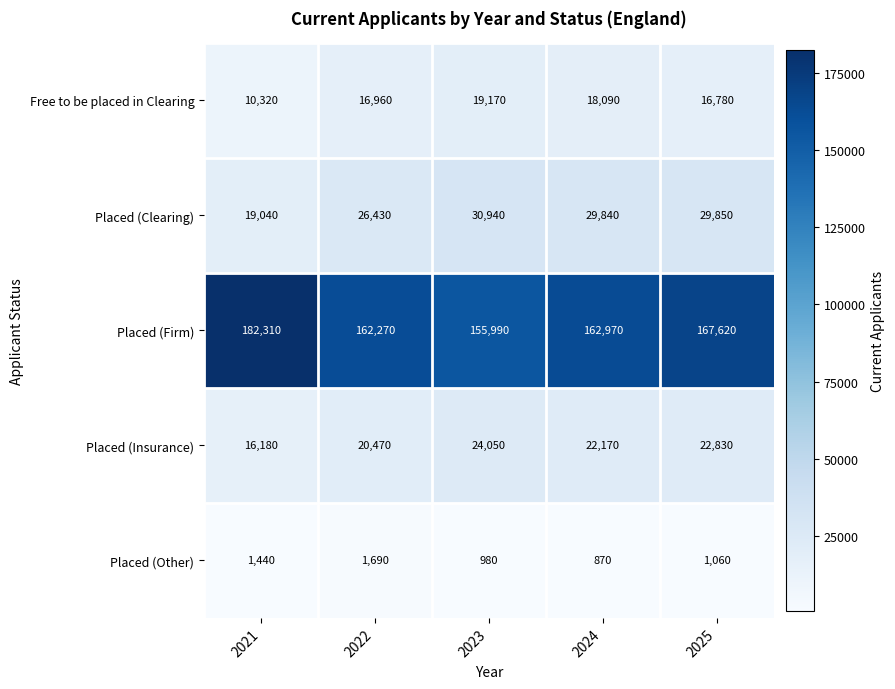

Where is Placed (Insurance) nearest to the value 20115?

2022